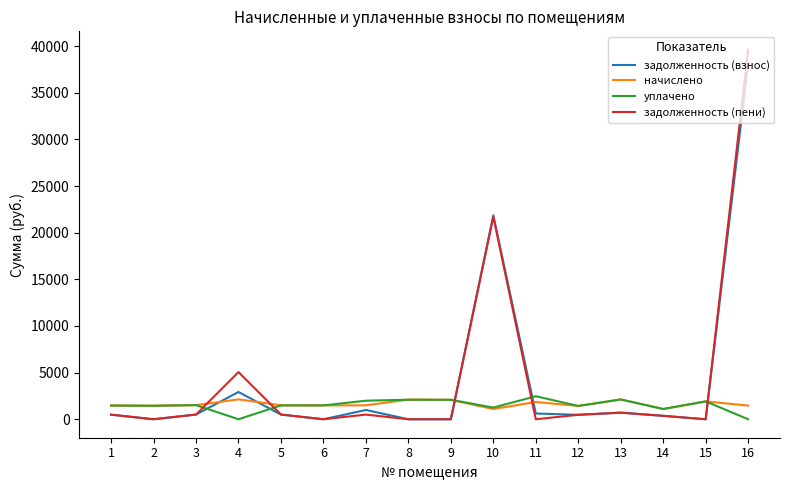

Which series has the widest spread of values?

задолженность (пени)